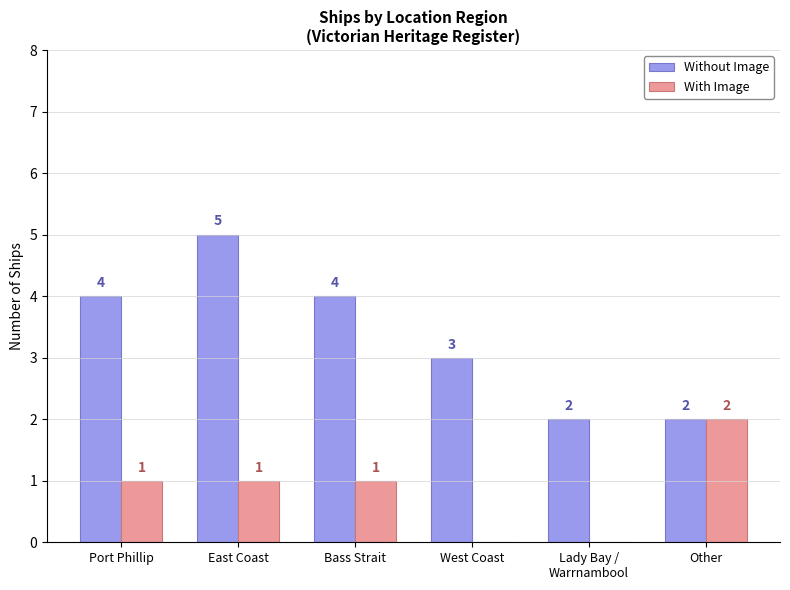

How many series are shown in this chart?

2